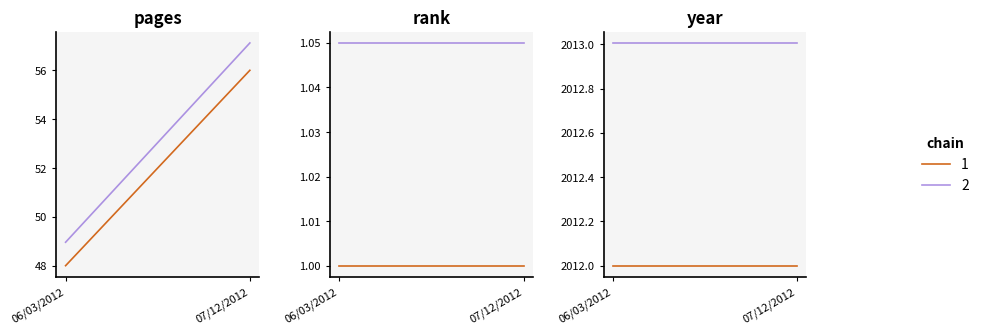

At which category does the chart reach its minimum across all series?

06/03/2012